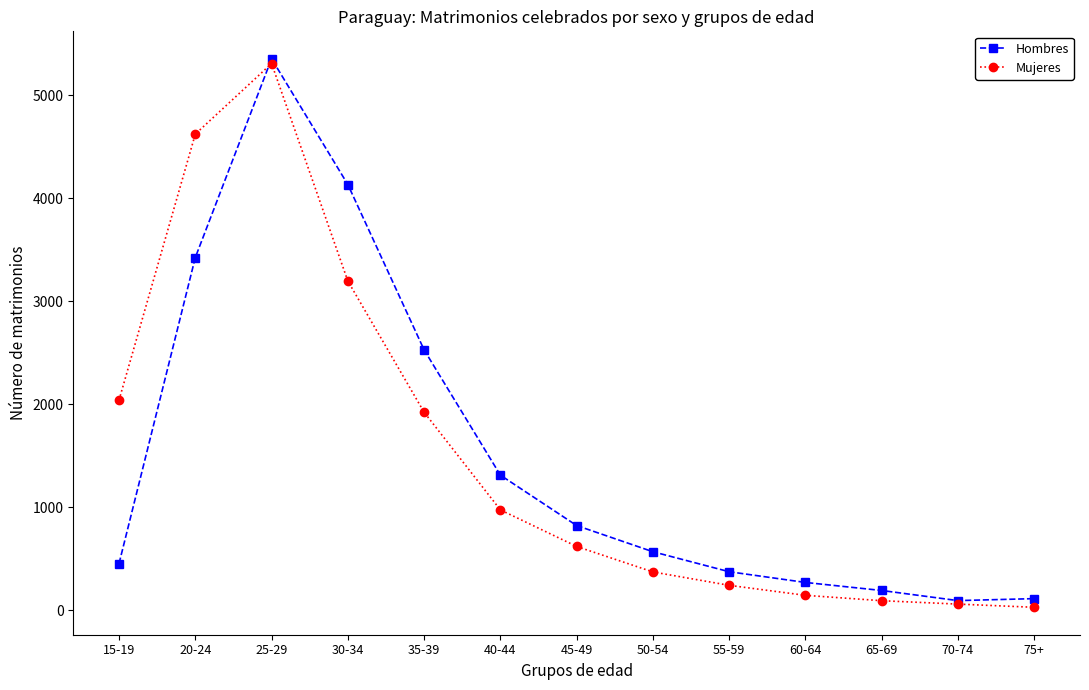

At which category is the sum across all series the highest?

25-29